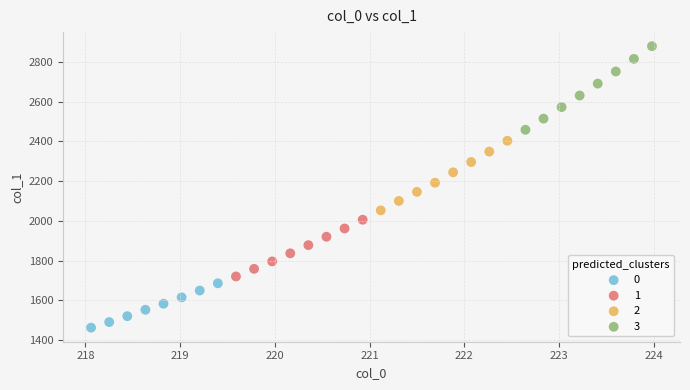

What are all the series names shown in the legend?

0, 1, 2, 3